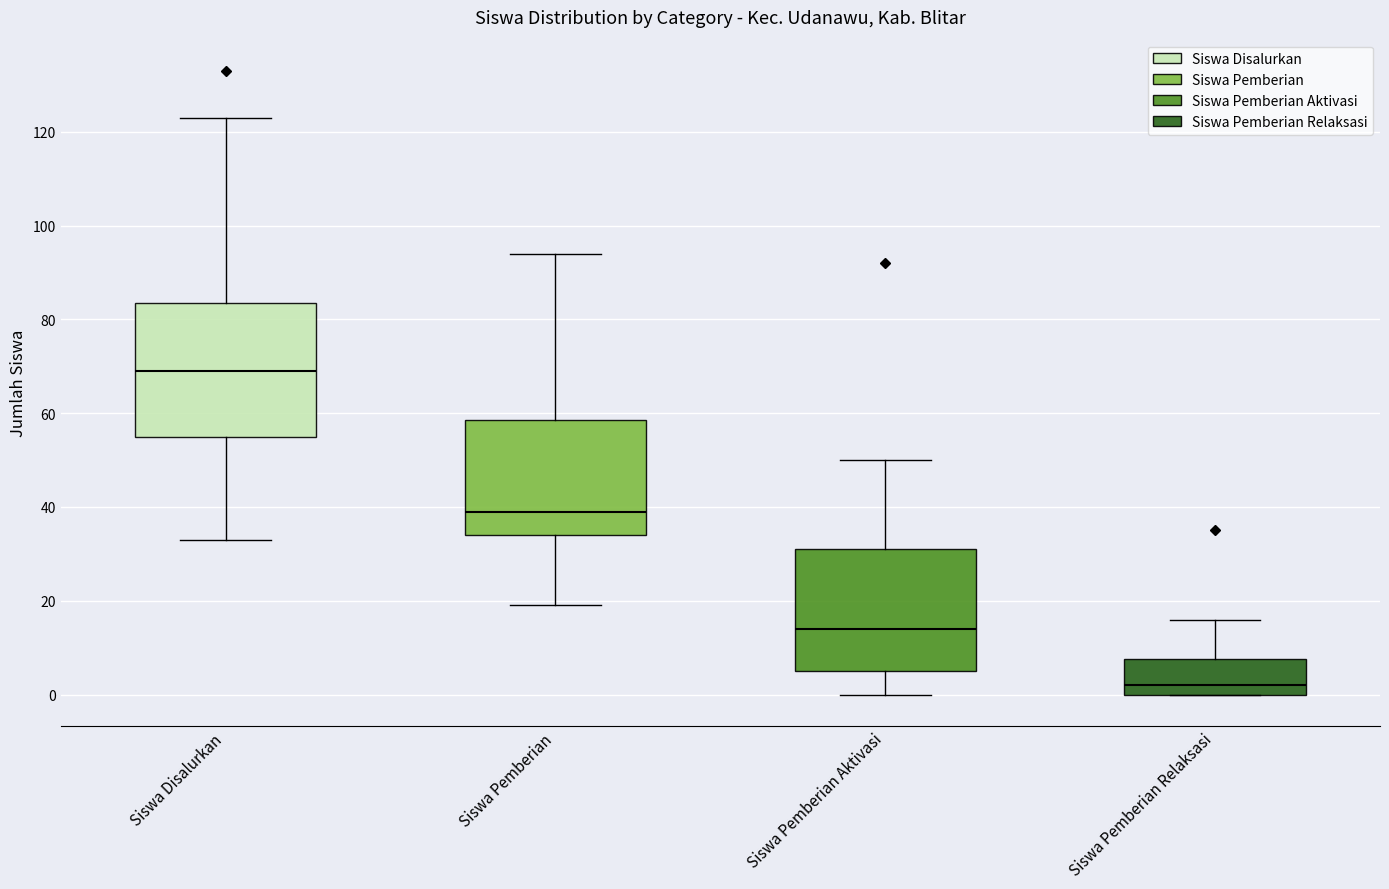

Which box is the tallest, from its lower edge to its upper edge?

Siswa Disalurkan